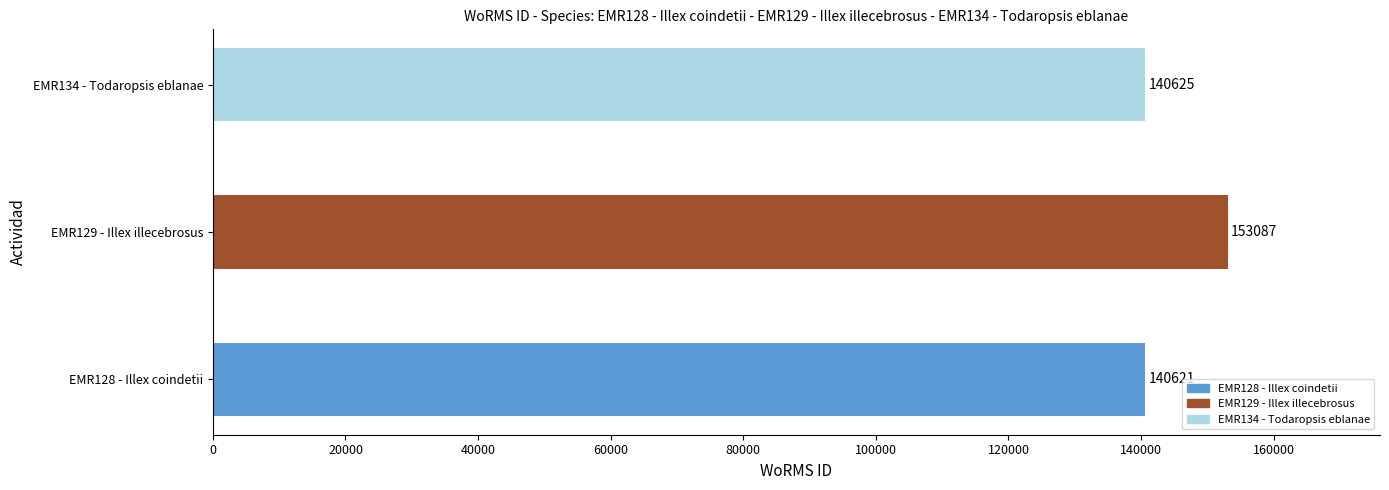

What is the difference between the maximum and minimum values?

12466